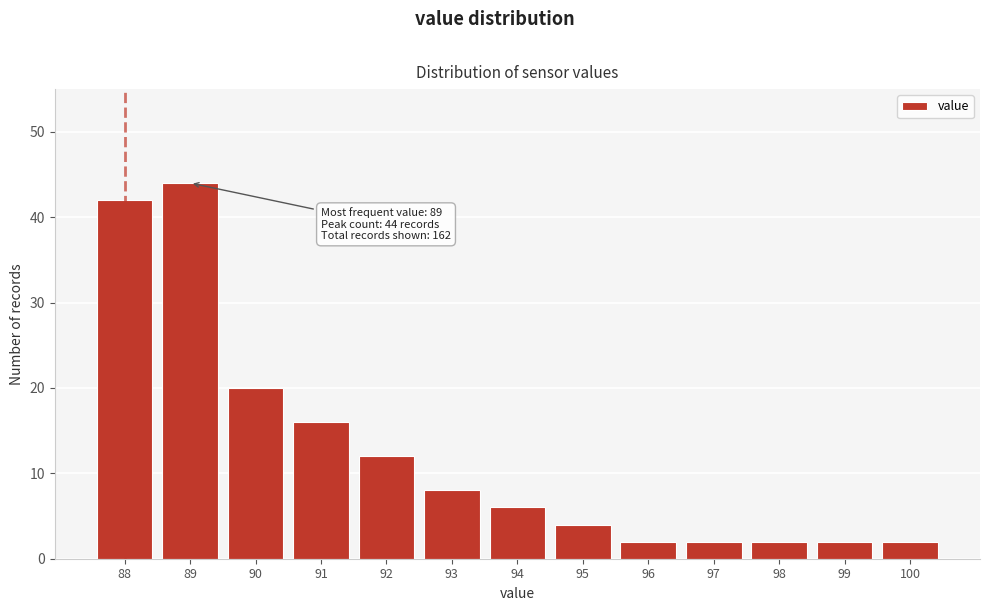

Reading left to right, list all the values displayed in this chart.

42	44	20	16	12	8	6	4	2	2	2	2	2